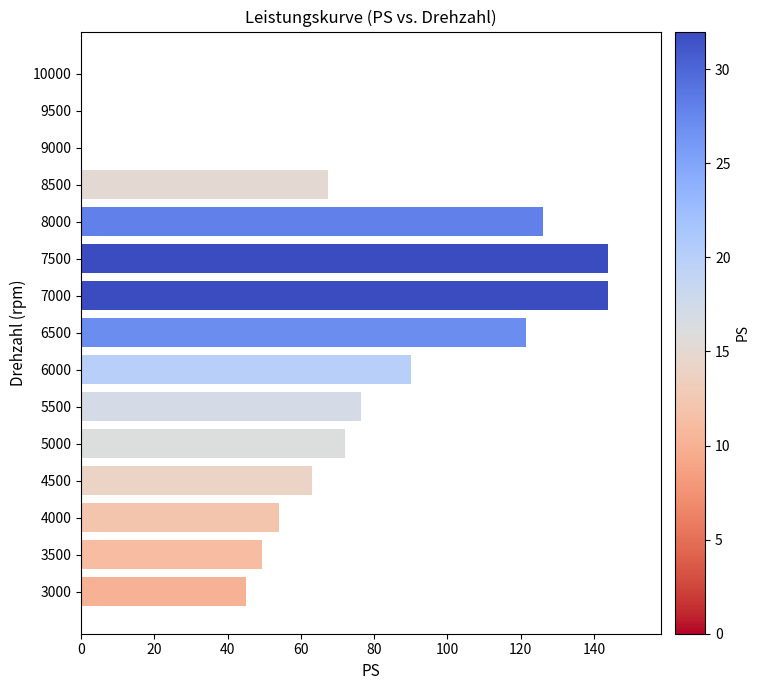

What is the sum of the values at 10000 and 8500?

67.5